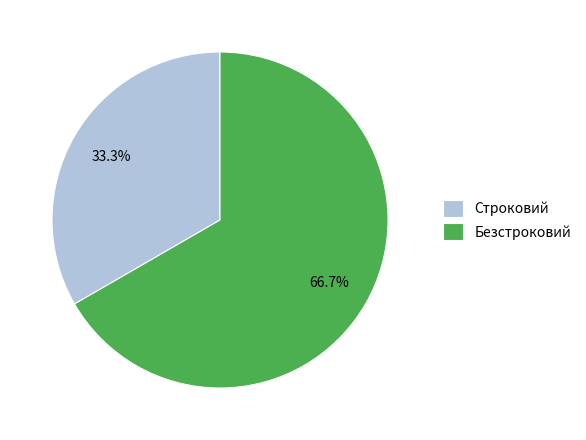

Is it true that Строковий is 33% of the pie?

True